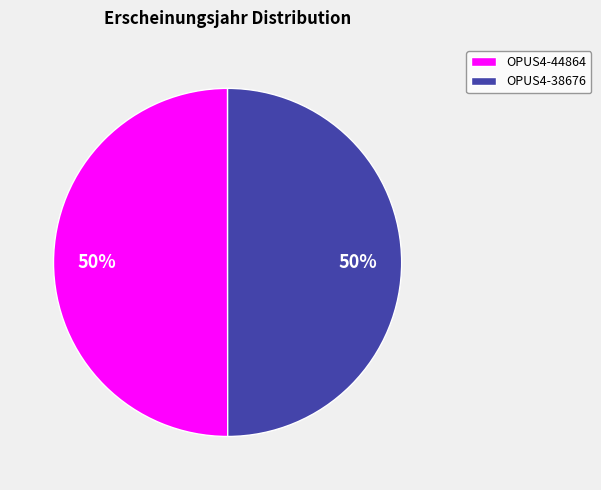

Is it true that OPUS4-38676 is 39% of the pie?

False